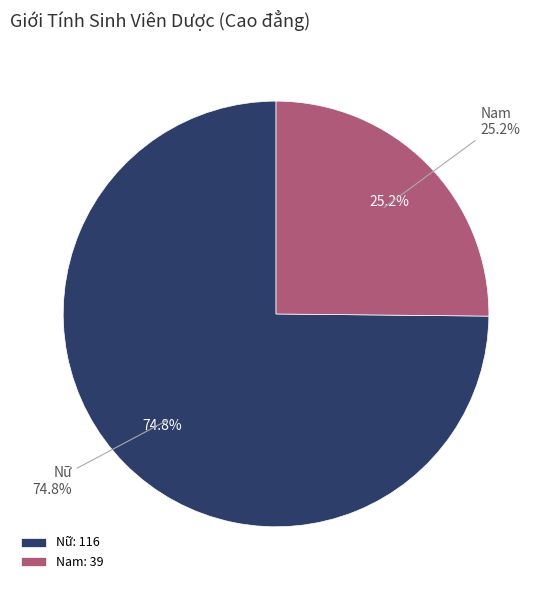

Which slice is the smallest?

Nam